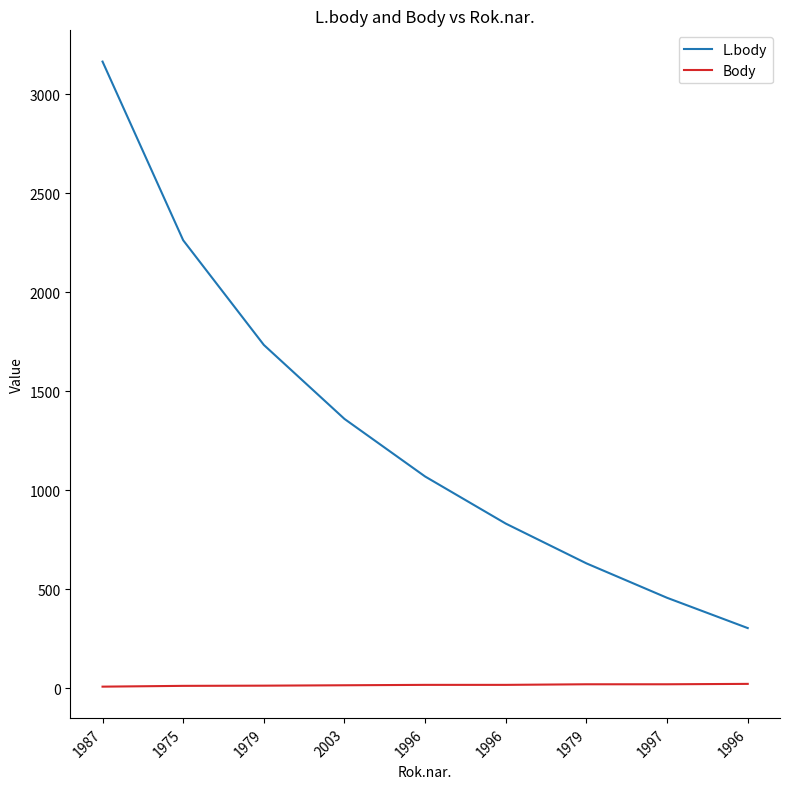

How many lines are shown in the chart?

2